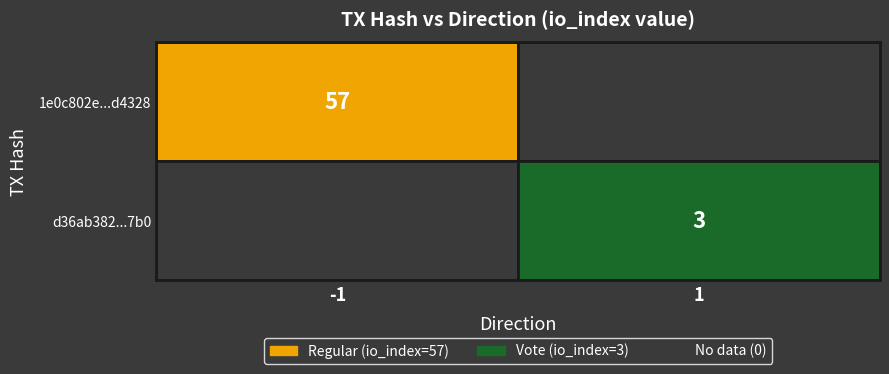

Is the value of d36ab3827007cfff75cc5138b4ba4c7d4c9d7b0 at direction greater than the value of 1e0c802e7c95e8833f3eee2c2740ae1128d4328 at direction?

Yes